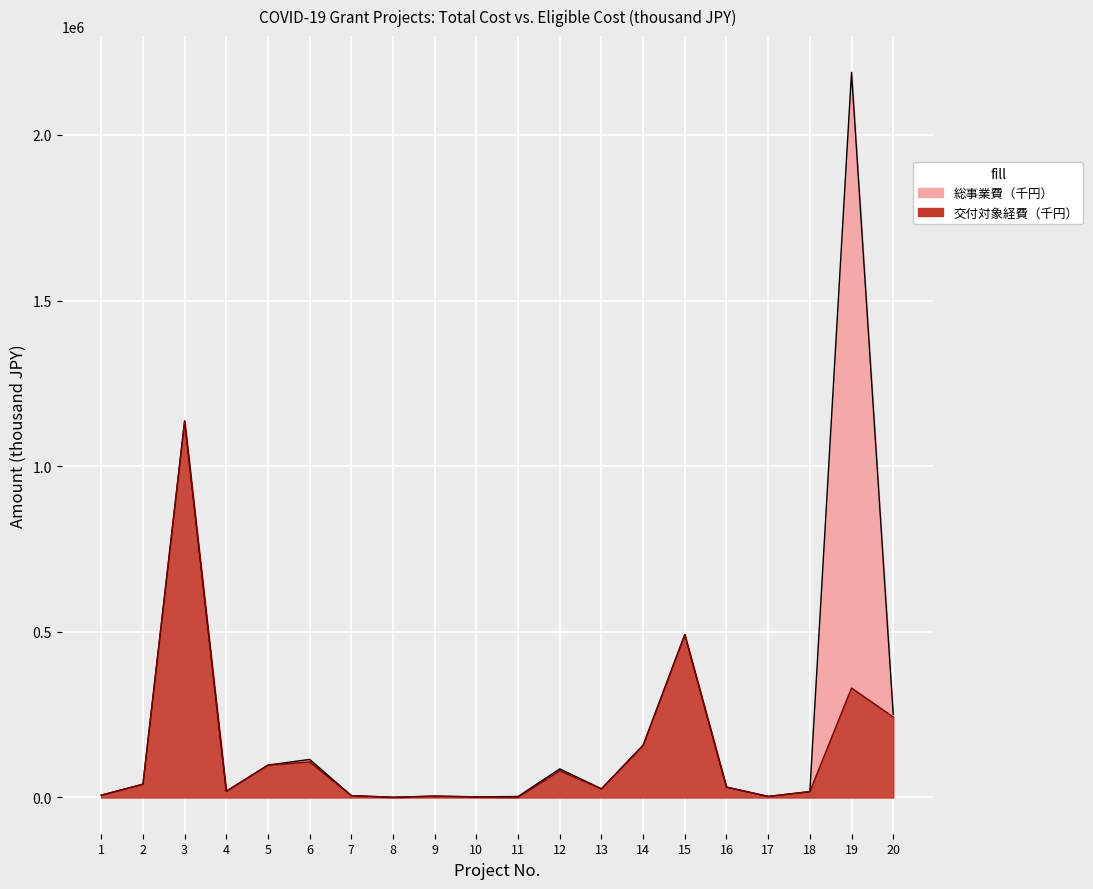

How many series are shown in this chart?

2